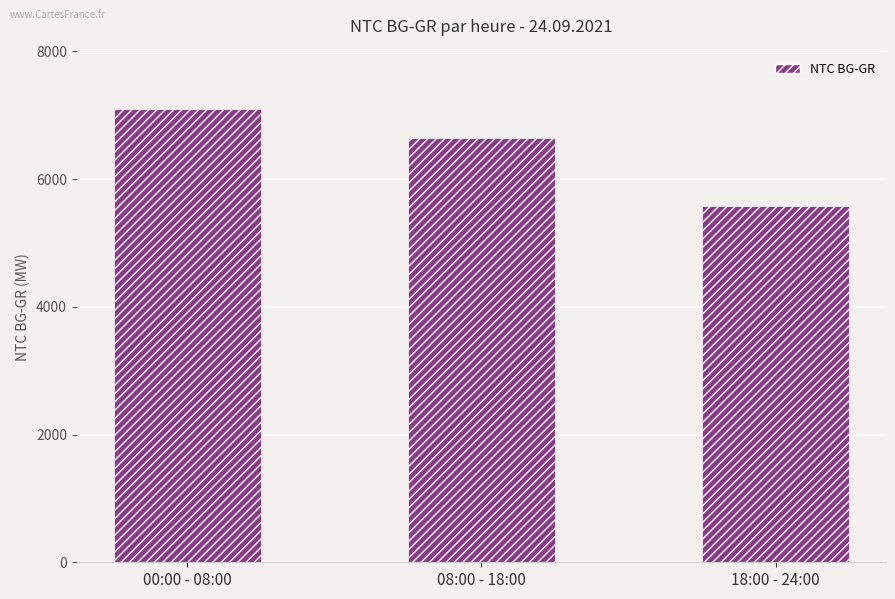

How many values are below 6643?

1